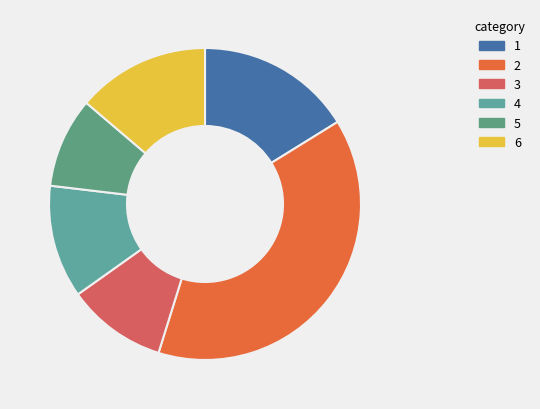

How many segments does this pie chart have?

6